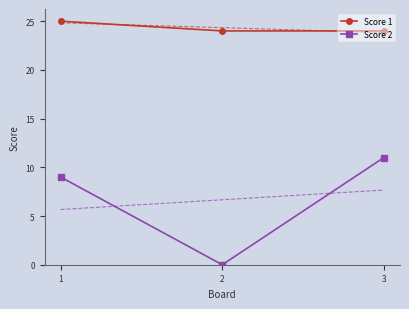

How many series are shown in this chart?

2